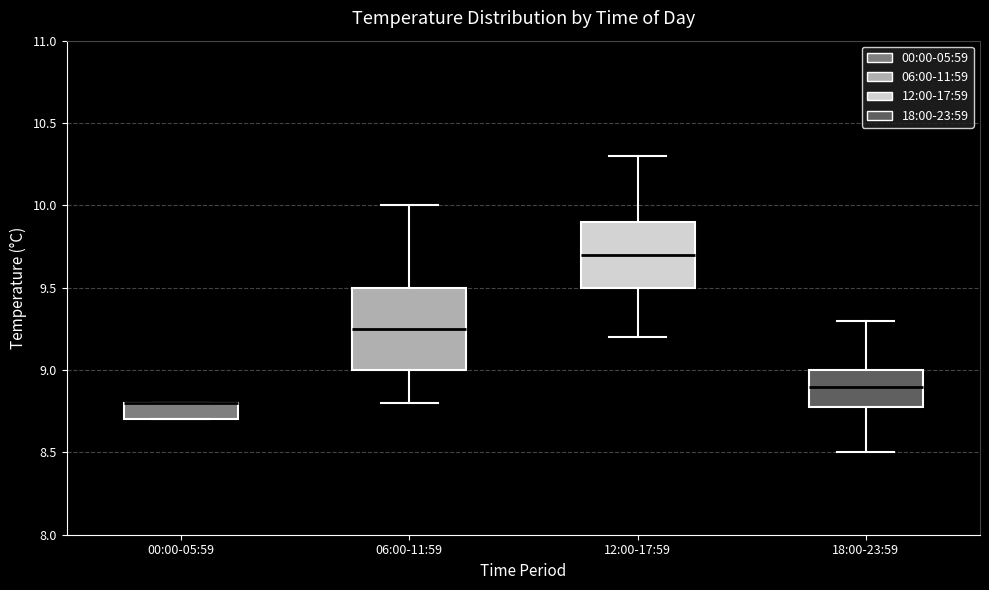

Where does the median line of the box for 12:00-17:59 sit on the y-axis? The values are not printed on the chart, so give them approximately, as read against the axis.

9.70